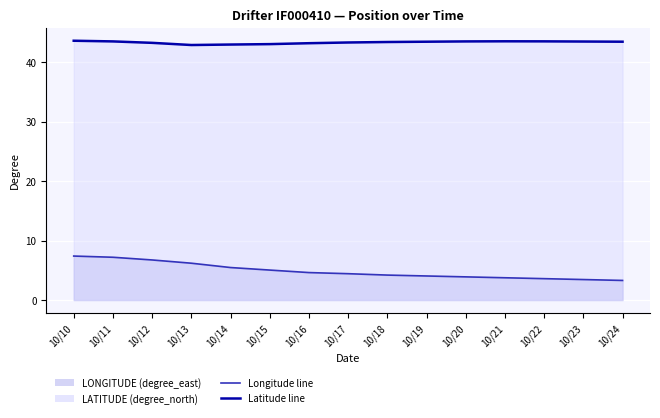

What is the sum of the LONGITUDE (degree_east) values at 10/22 and 10/11?

10.8